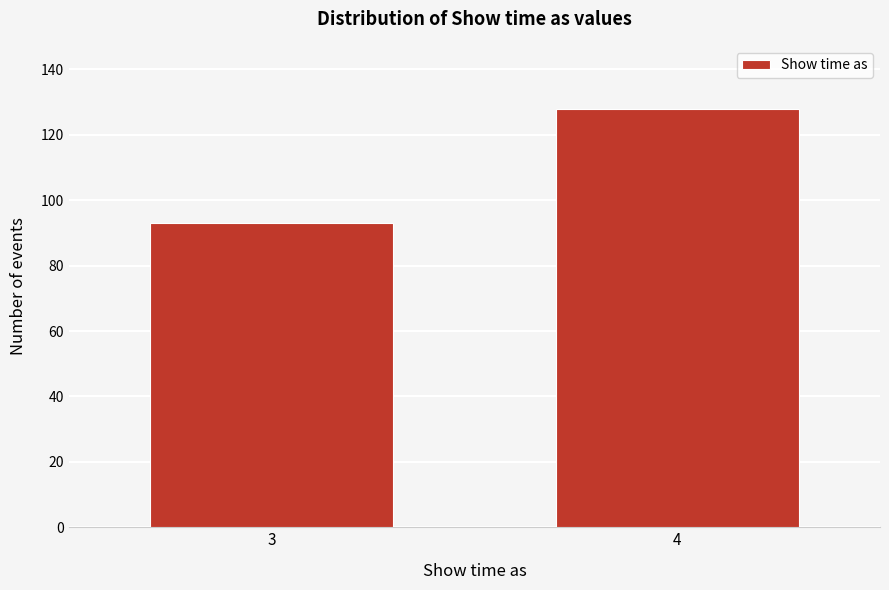

Reading right to left, transcribe all the data shown in this chart.

4=128	3=93